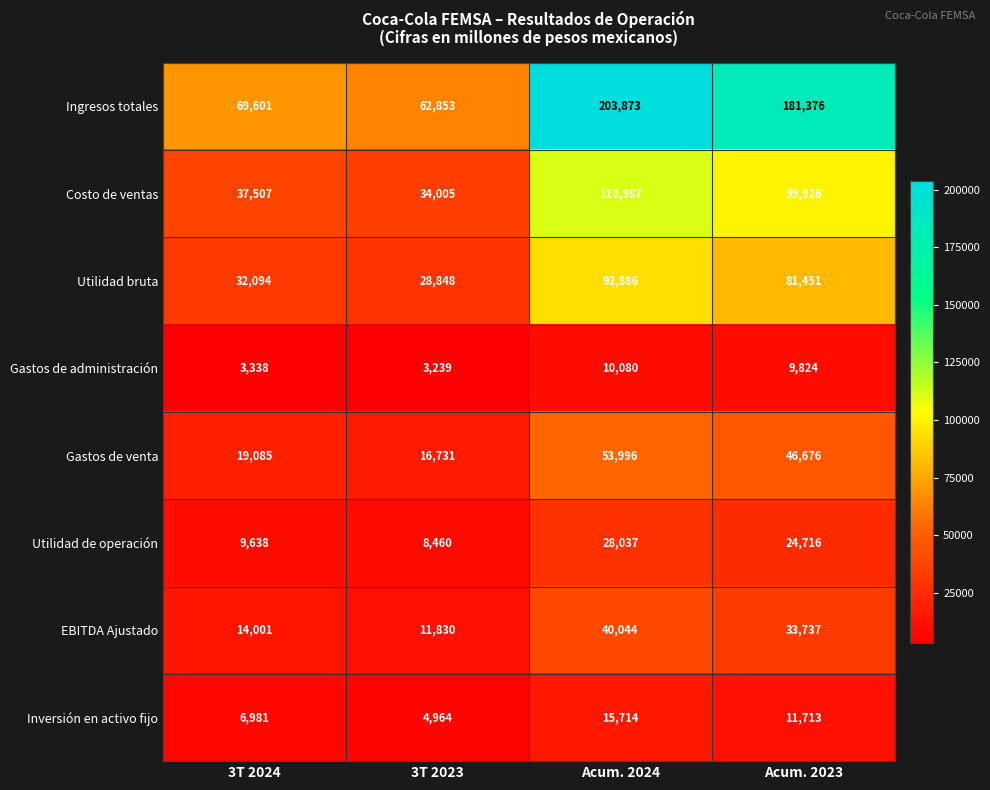

Between Acum. 2024 and Acum. 2023, which series saw the biggest shift?

Ingresos totales